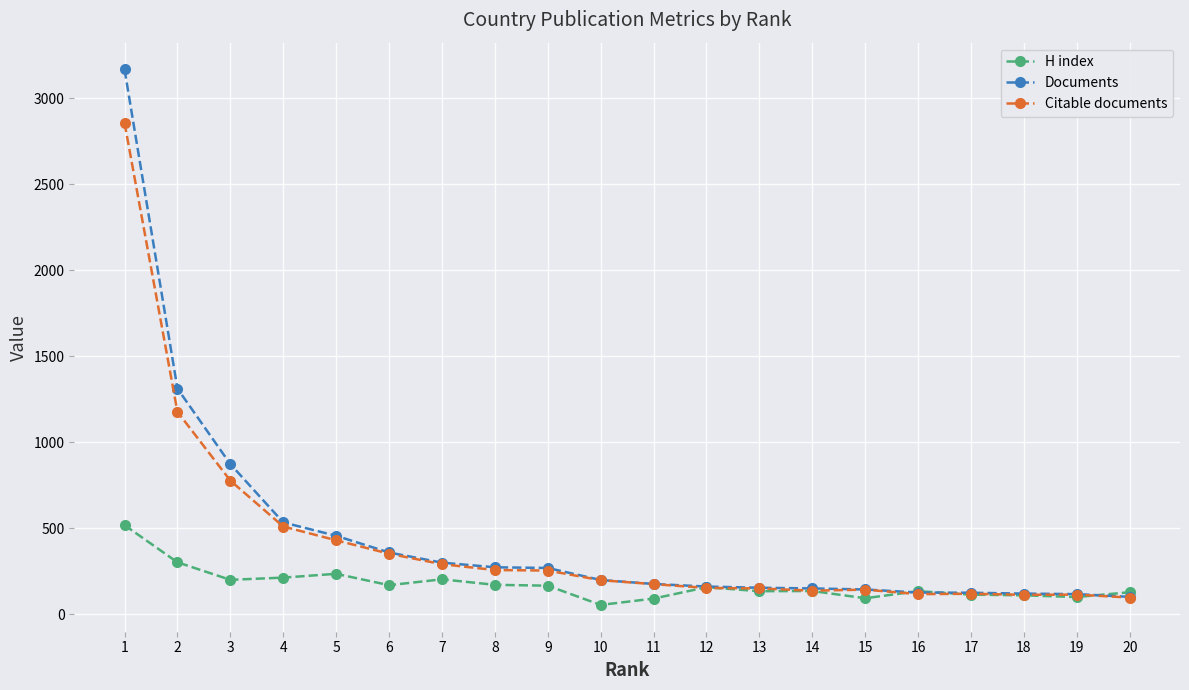

Which series ends up on top after the final intersection of H index and Documents?

H index